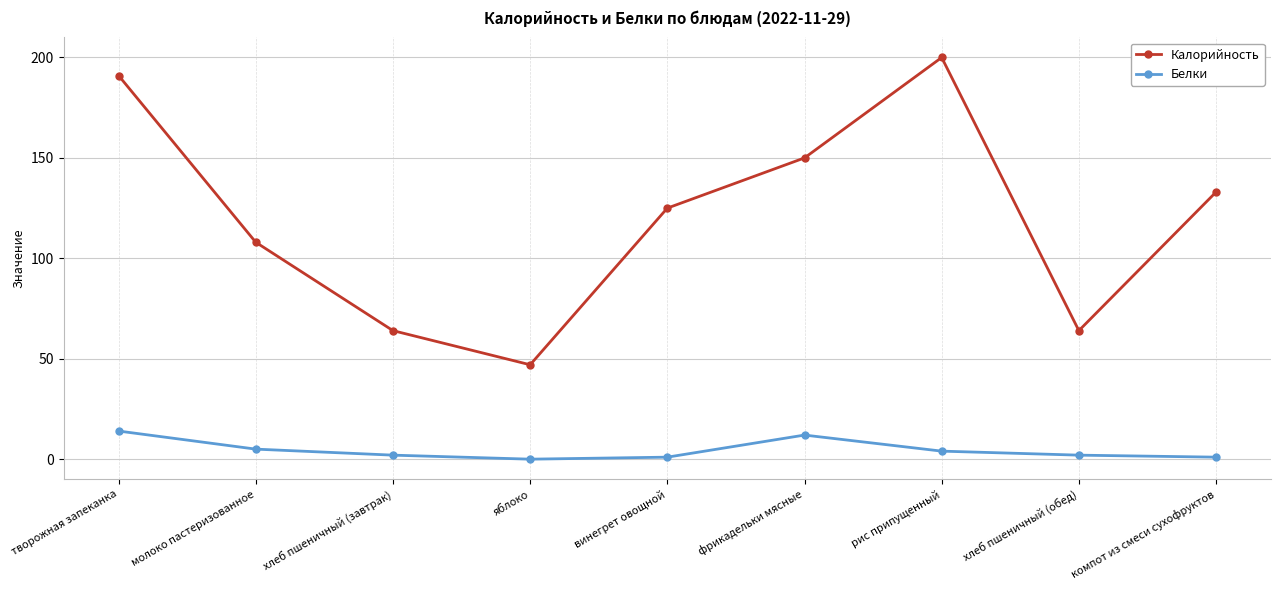

True or false: Белки has more than 1 points higher than both neighbors.

False